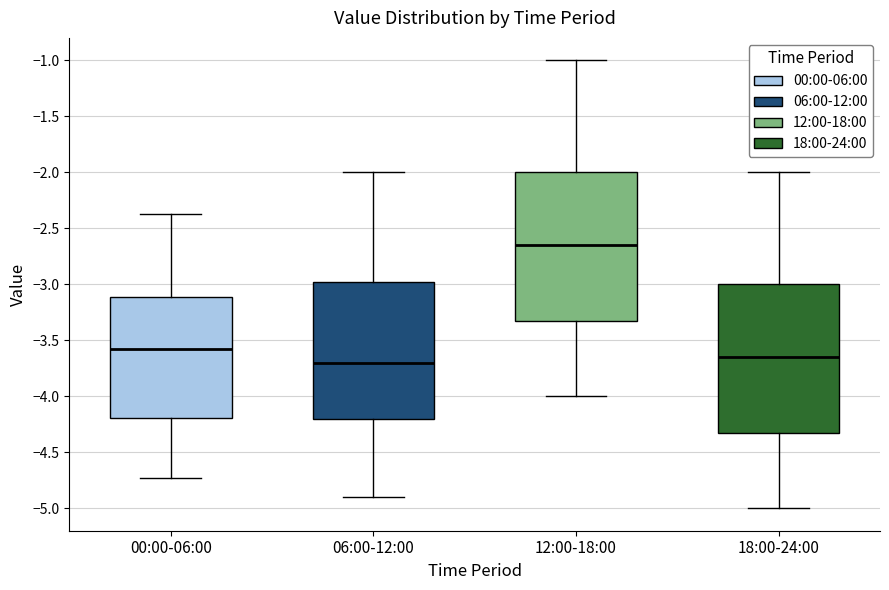

Reading left to right, read every box against the y-axis: the position of its median line, the range the box covers, and the ends of its whiskers. The values are not printed on the chart, so give them approximately, as read against the axis.

00:00-06:00: median -3.55, box -4.20 to -3.10, whiskers -4.75 to -2.35
06:00-12:00: median -3.70, box -4.20 to -2.95, whiskers -4.90 to -2.00
12:00-18:00: median -2.65, box -3.30 to -2.00, whiskers -4.00 to -1.00
18:00-24:00: median -3.65, box -4.30 to -3.00, whiskers -5.00 to -2.00